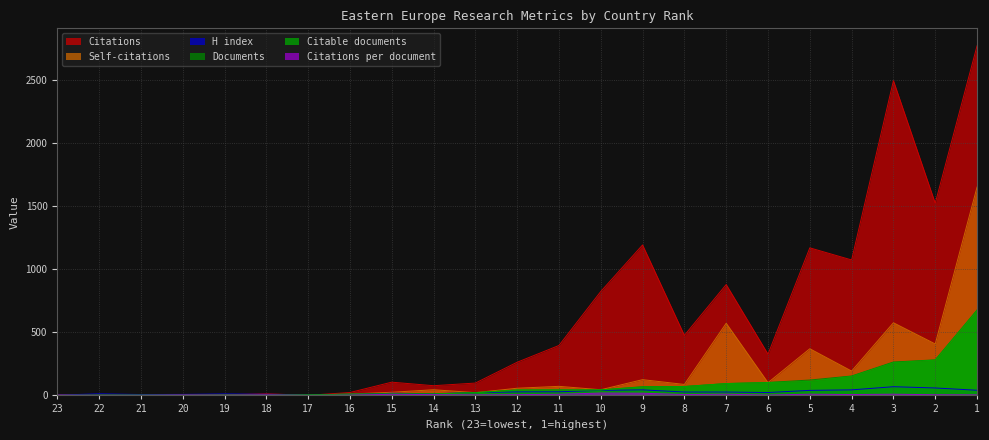

What are all the series names shown in the legend?

Citations per document, Documents, Citable documents, Citations, Self-citations, H index